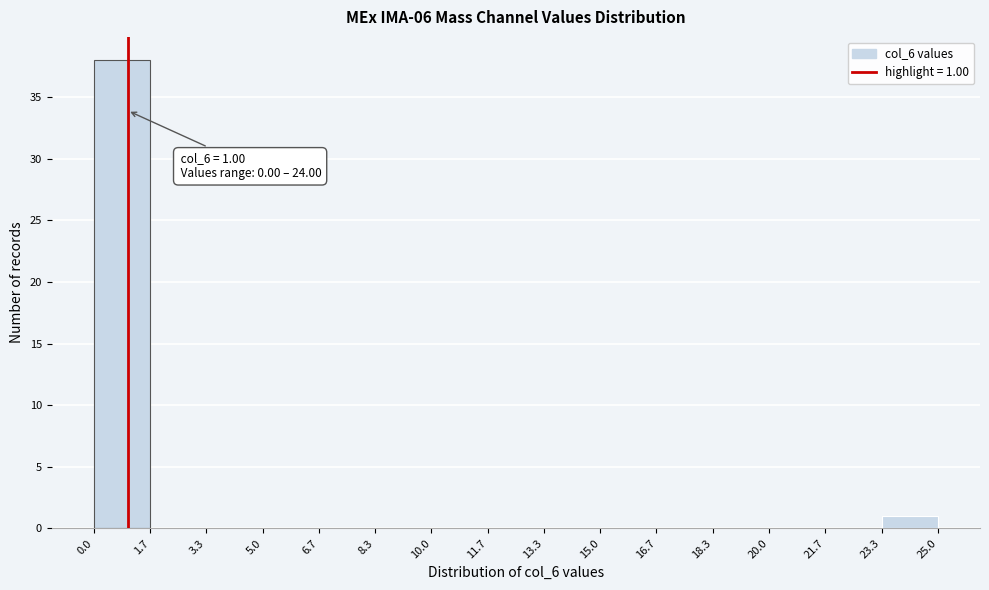

Which range on the x-axis has the tallest bar?

0.0 to 1.7